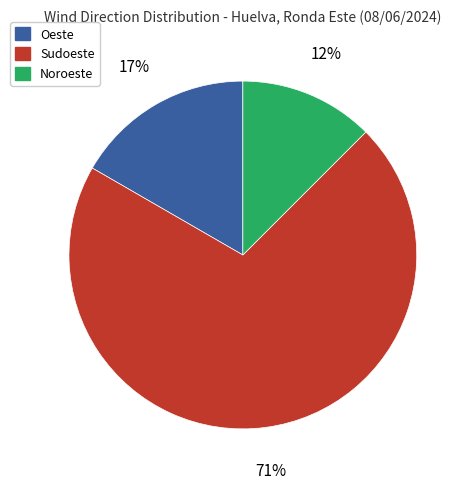

Which category has the smallest portion of the pie?

Noroeste